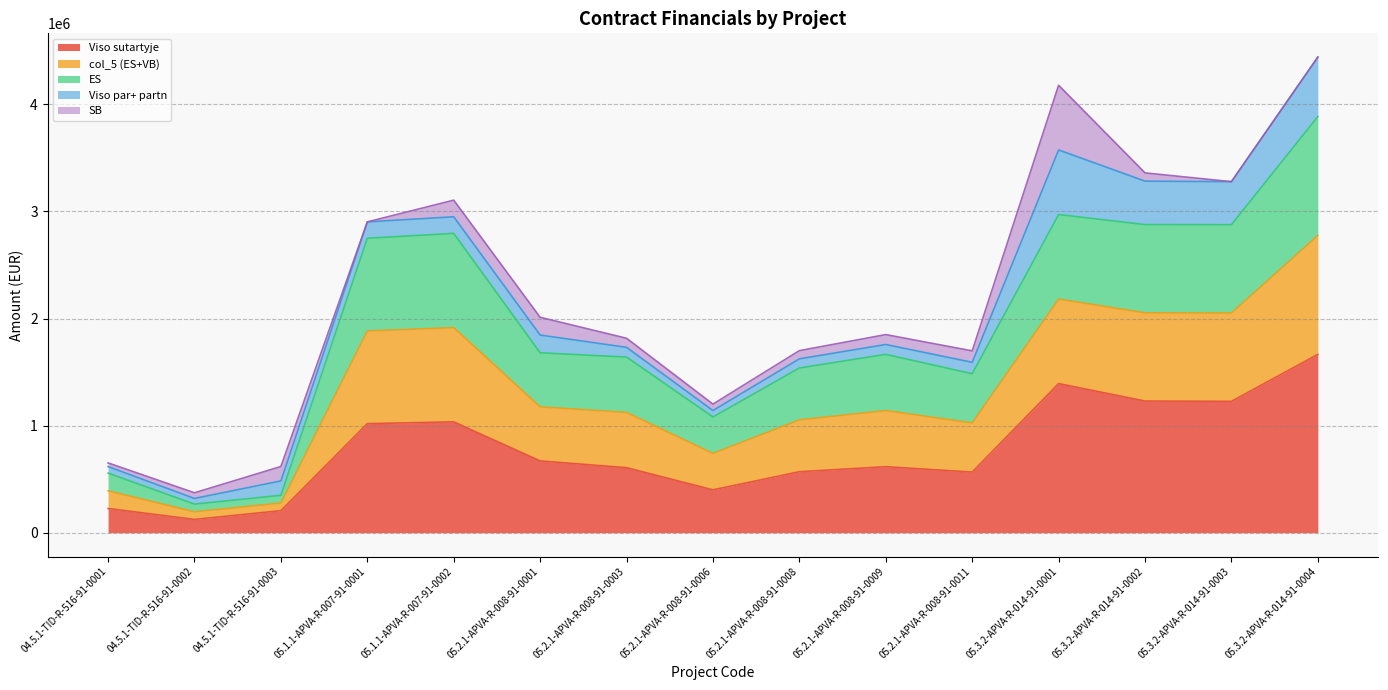

True or false: ES and col_5 (ES+VB) cross at least once.

False